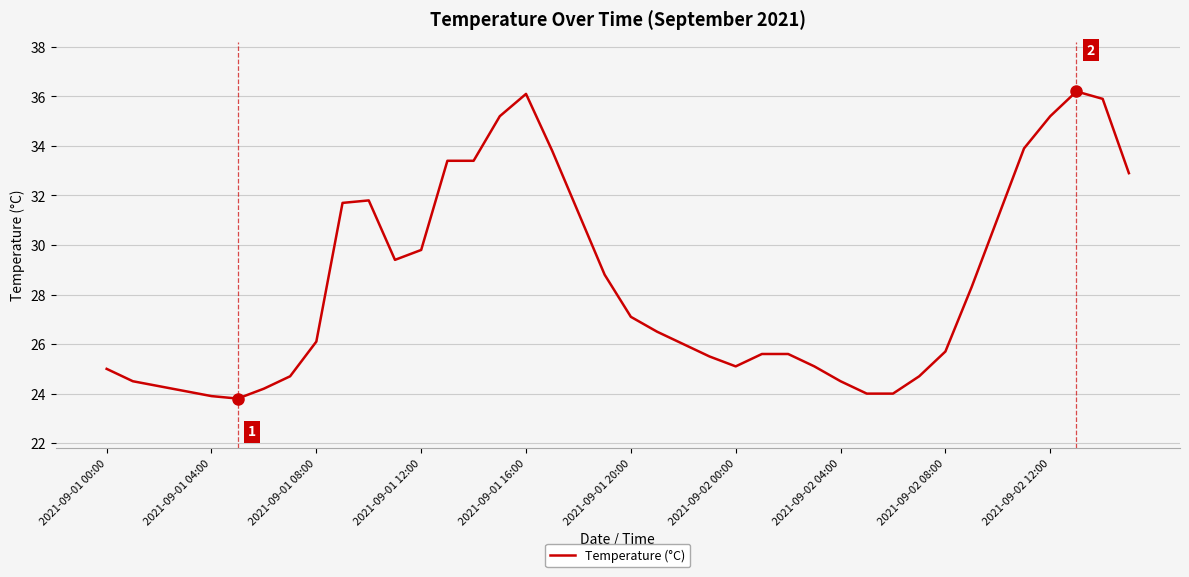

What is the smallest value displayed?

23.8